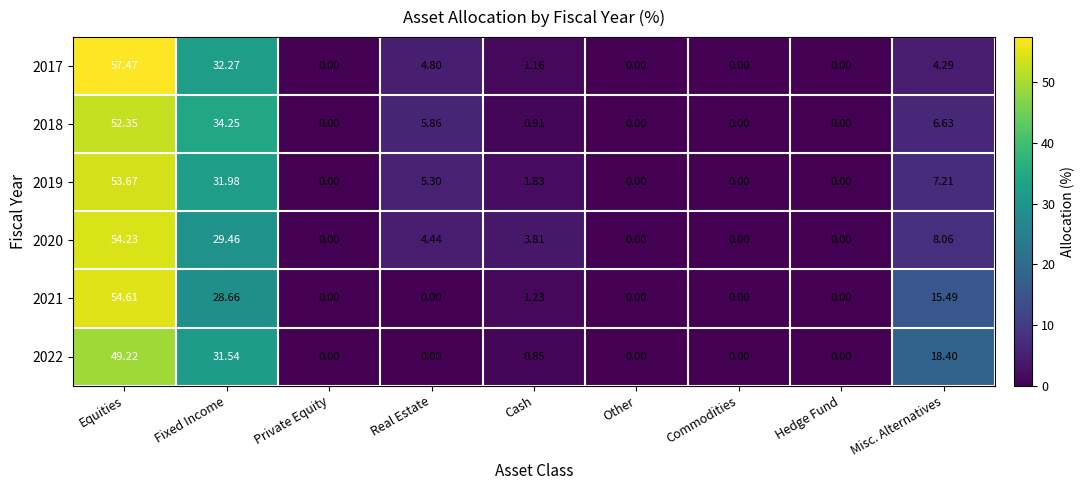

Where does the 2019 series first go above 1?

Equities